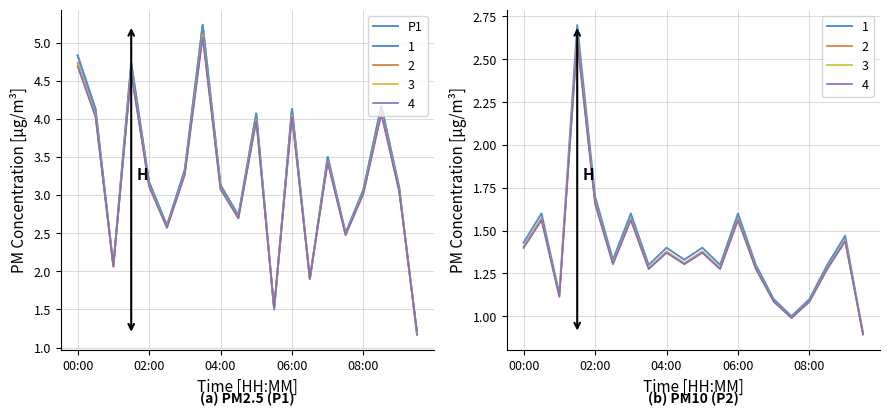

The chart shows a value of 5.2 at 7. True or false?

True